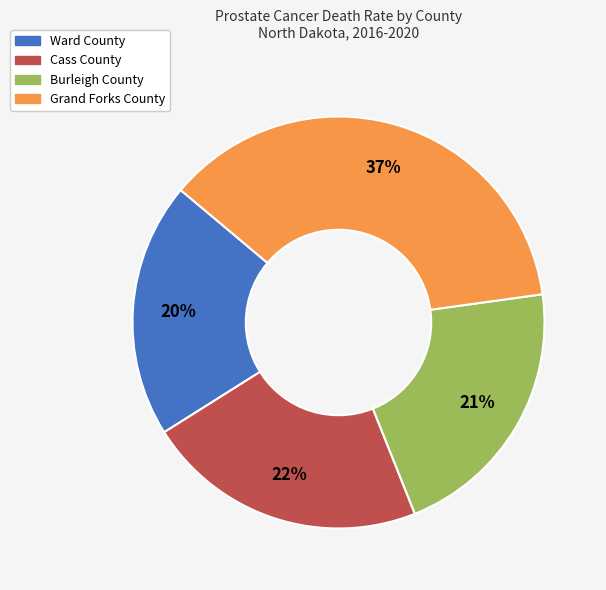

To the nearest percent, what portion does Cass County represent?

22%